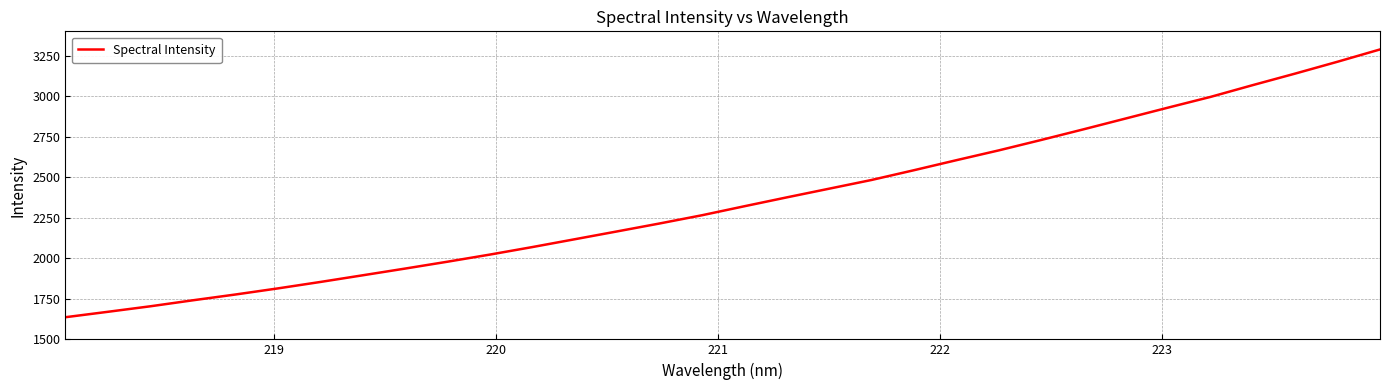

What is the greatest value displayed?

3288.3